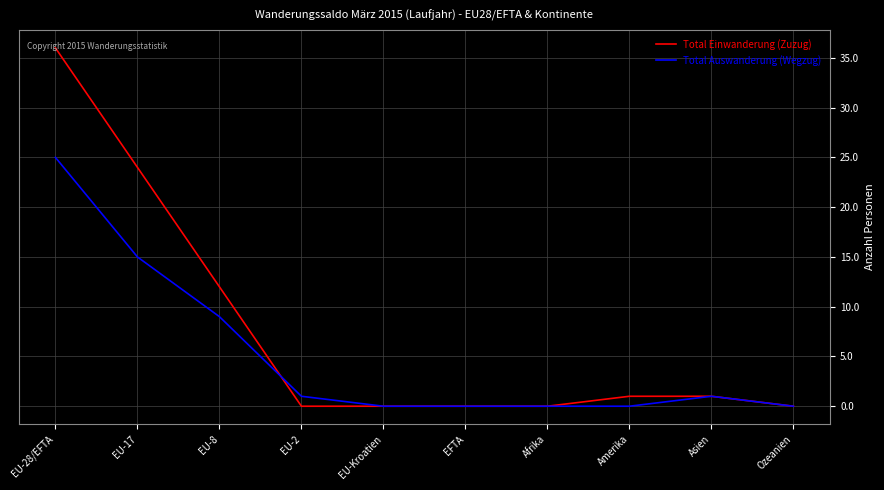

What is the difference between the Total Einwanderung (Zuzug) values at EU-8 and EU-17?

12